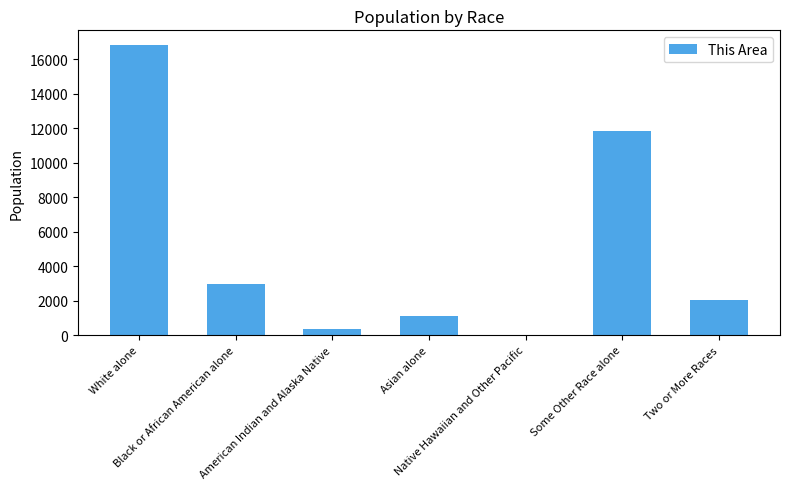

True or false: the data shows 2062 at Two or More Races.

True